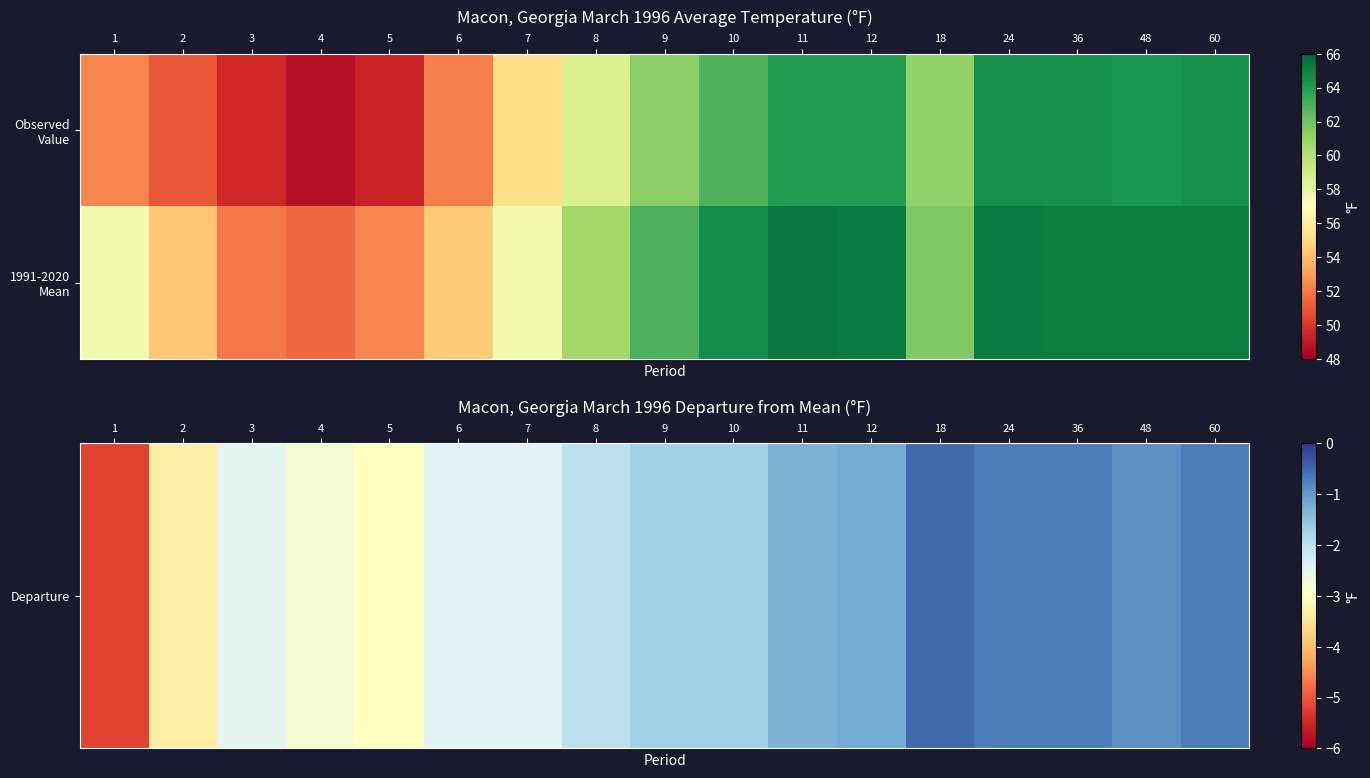

What is the spread (max minus min) of values at 60?

65.8